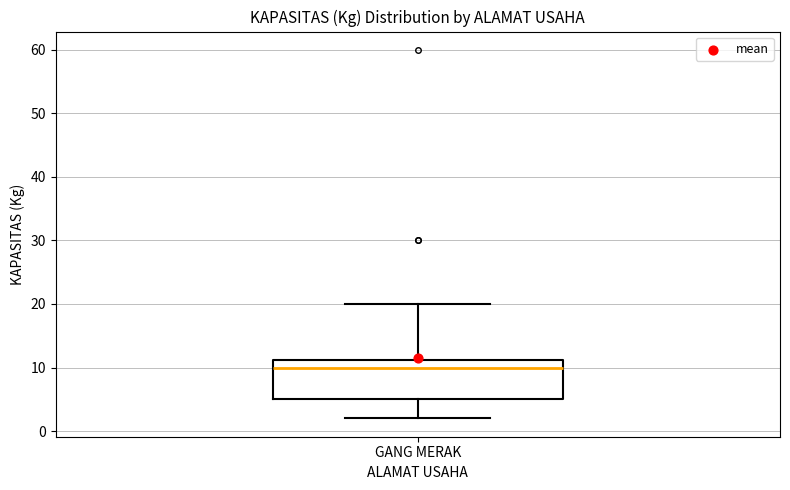

Where is the upper edge of the box for GANG MERAK on the y-axis? The values are not printed on the chart, so give them approximately, as read against the axis.

11